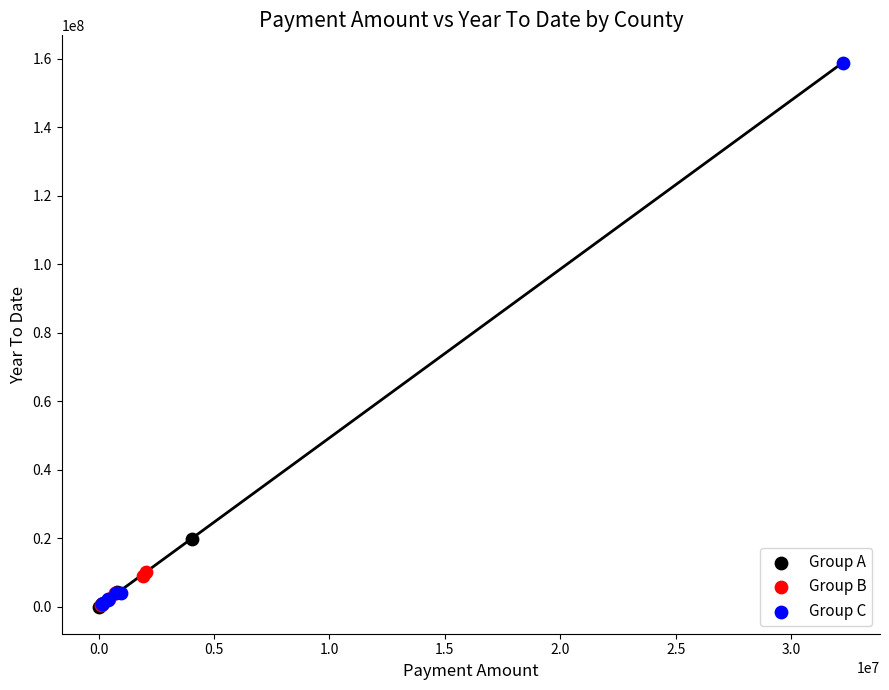

Which series has the widest spread of Y values?

Group C